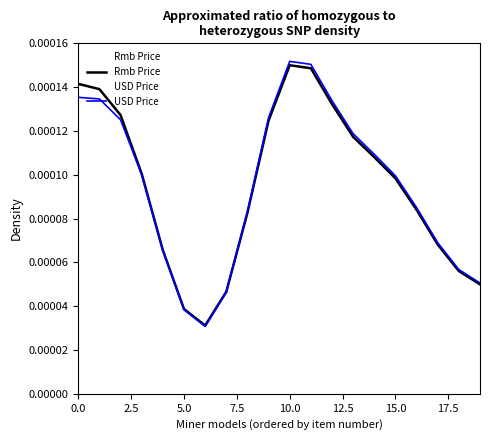

Which series has the widest spread of values?

USD Price